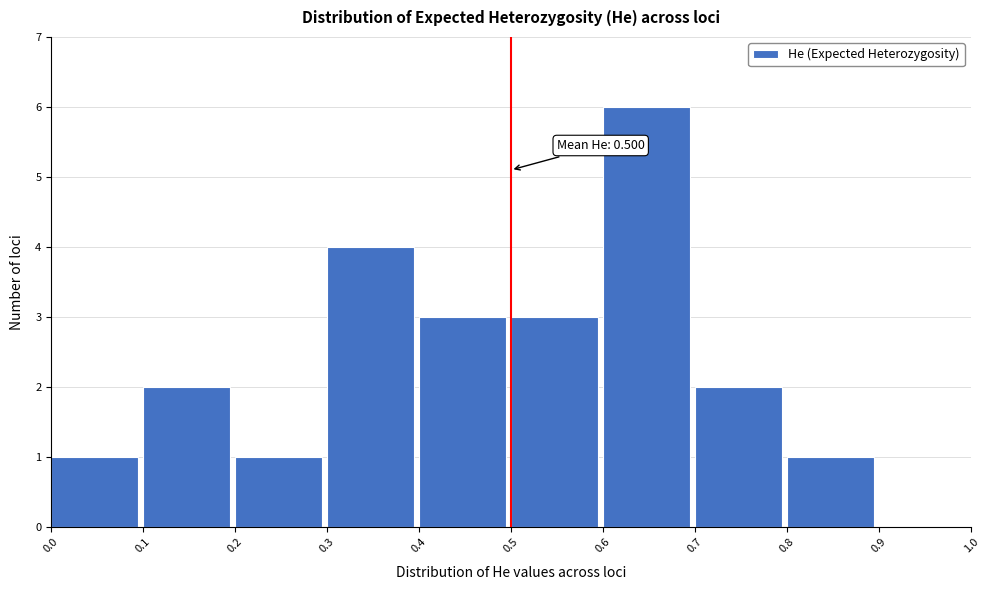

Over which range of the x-axis is the bar tallest?

0.6 to 0.7